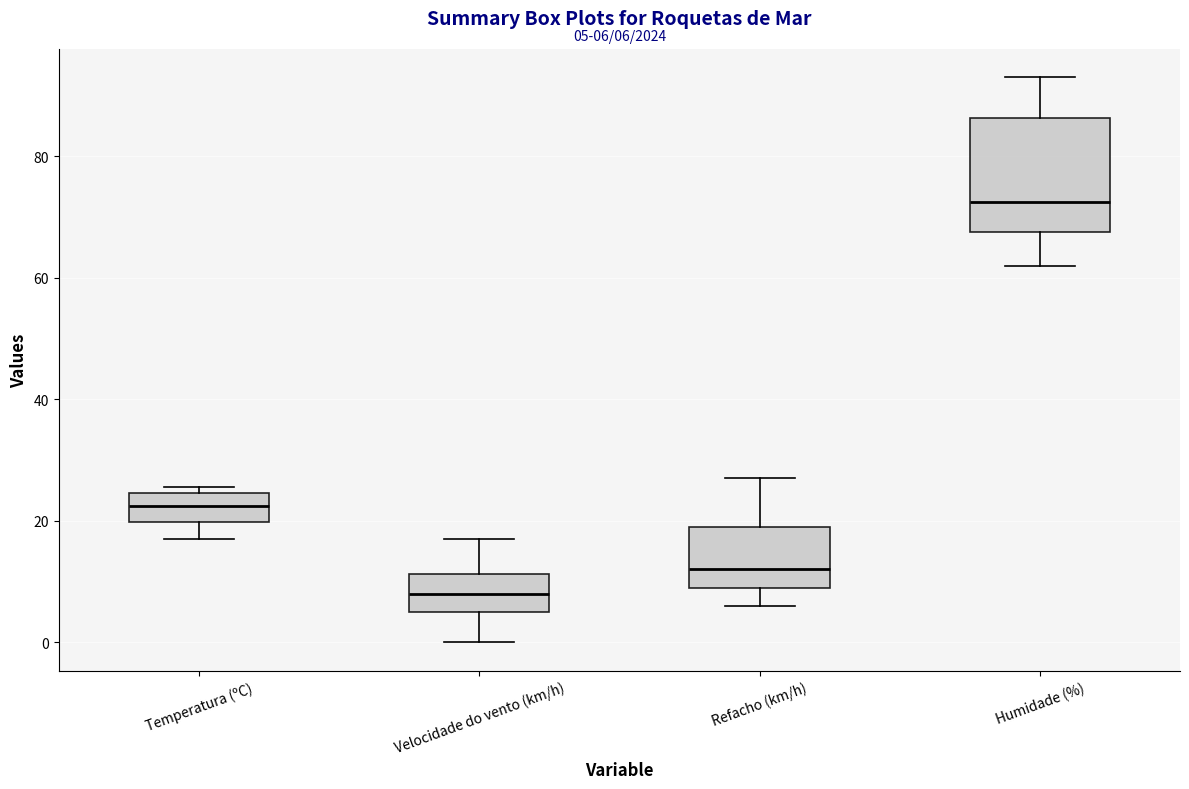

Which box is the tallest, from its lower edge to its upper edge?

Humidade (%)